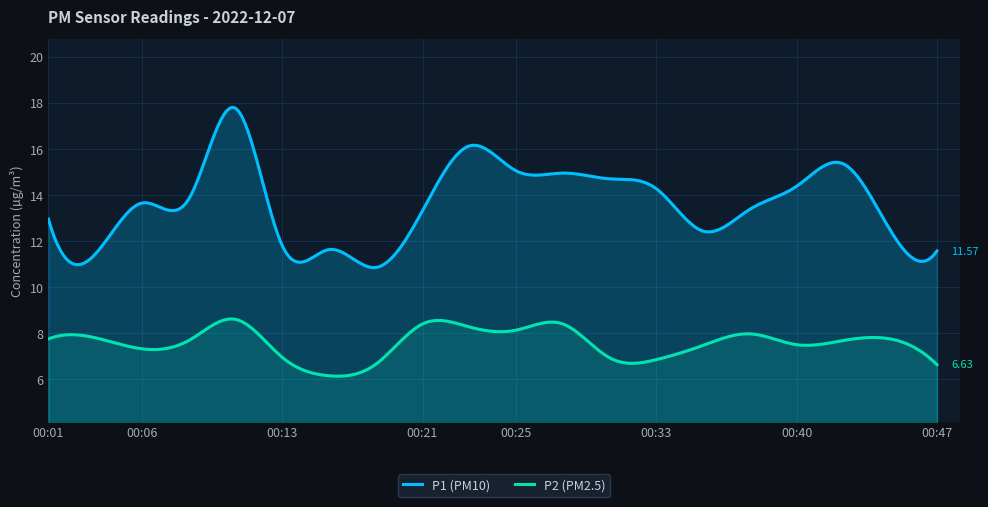

What is the difference between the maximum and minimum values in the P2 series?

2.4